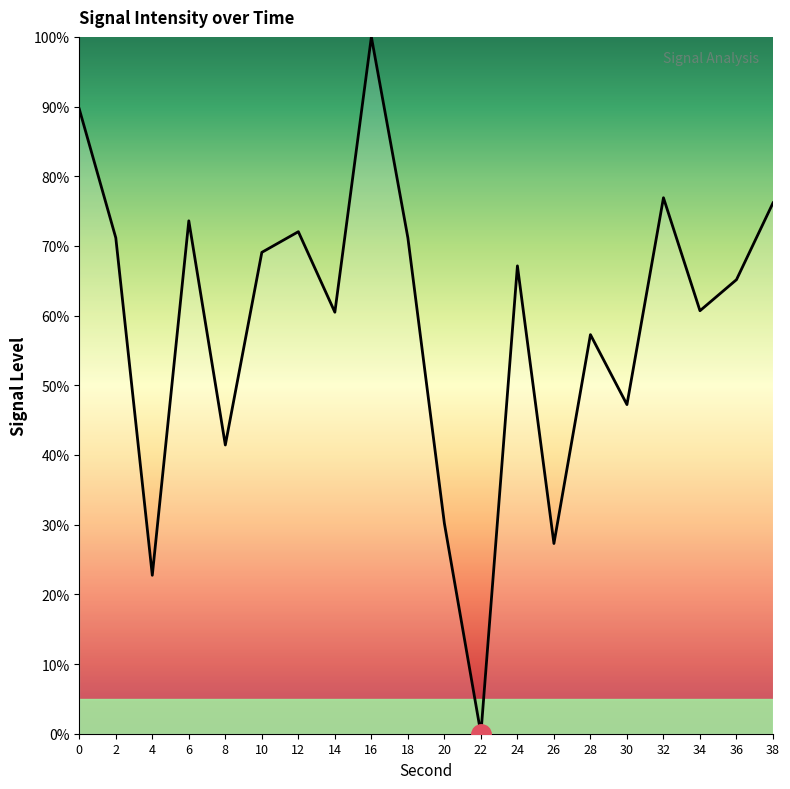

What is the approximate value at 36?

65.2